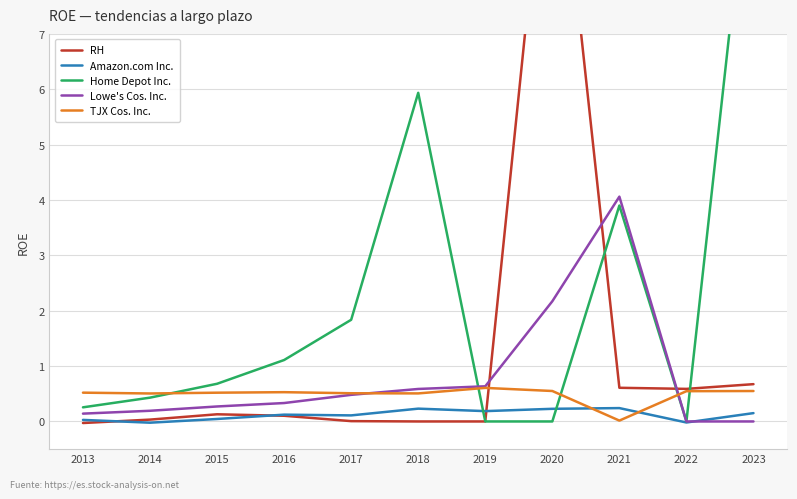

What is the average value of the RH series?

1.3